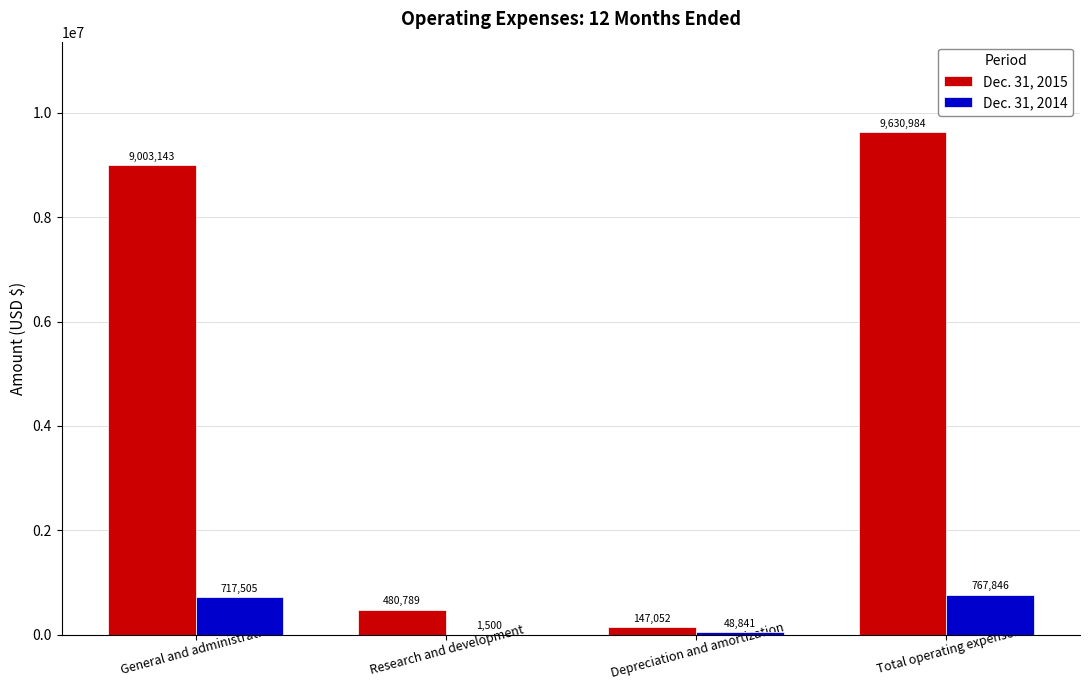

Between General and administrative and Research and development, which series saw the biggest shift?

Dec. 31, 2015